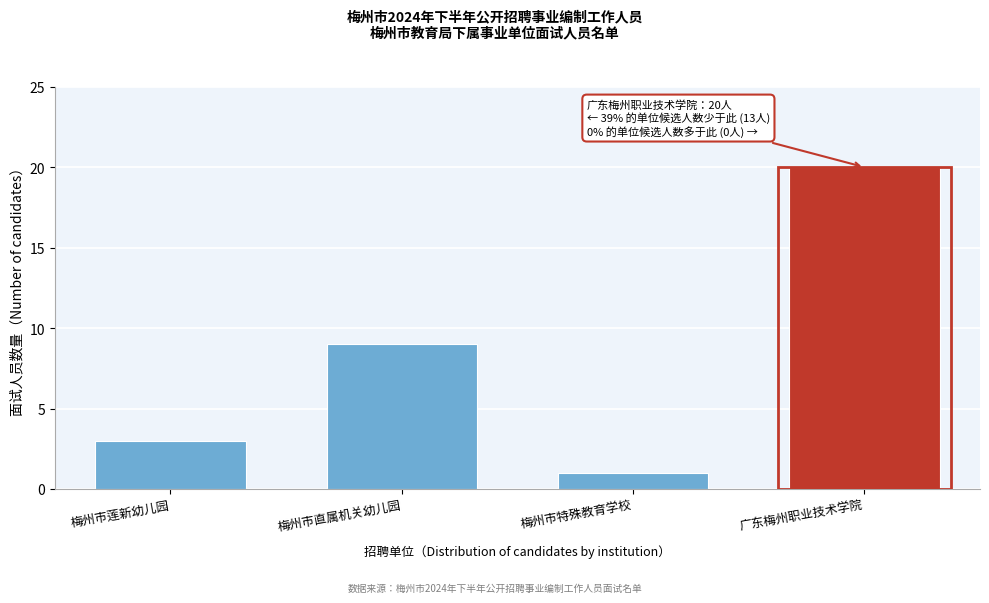

Reading left to right, extract all data points from this chart.

梅州市莲新幼儿园=3	梅州市直属机关幼儿园=9	梅州市特殊教育学校=1	广东梅州职业技术学院=20